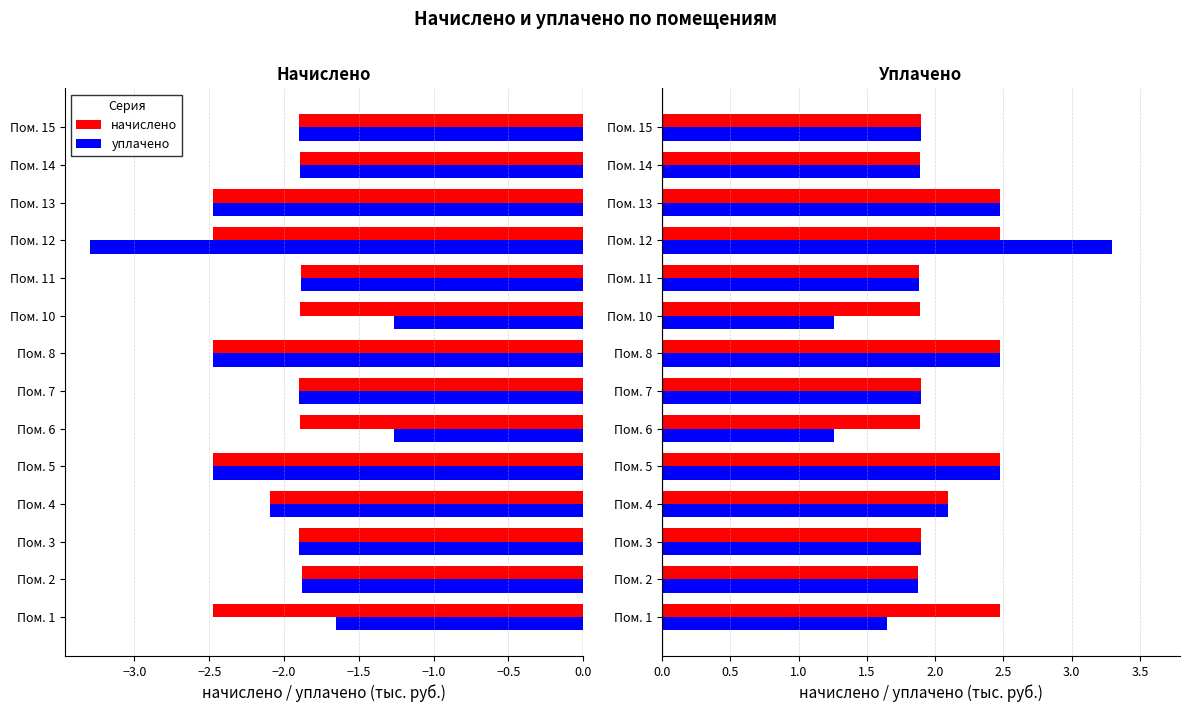

What is the sum of all начислено values?

29.6